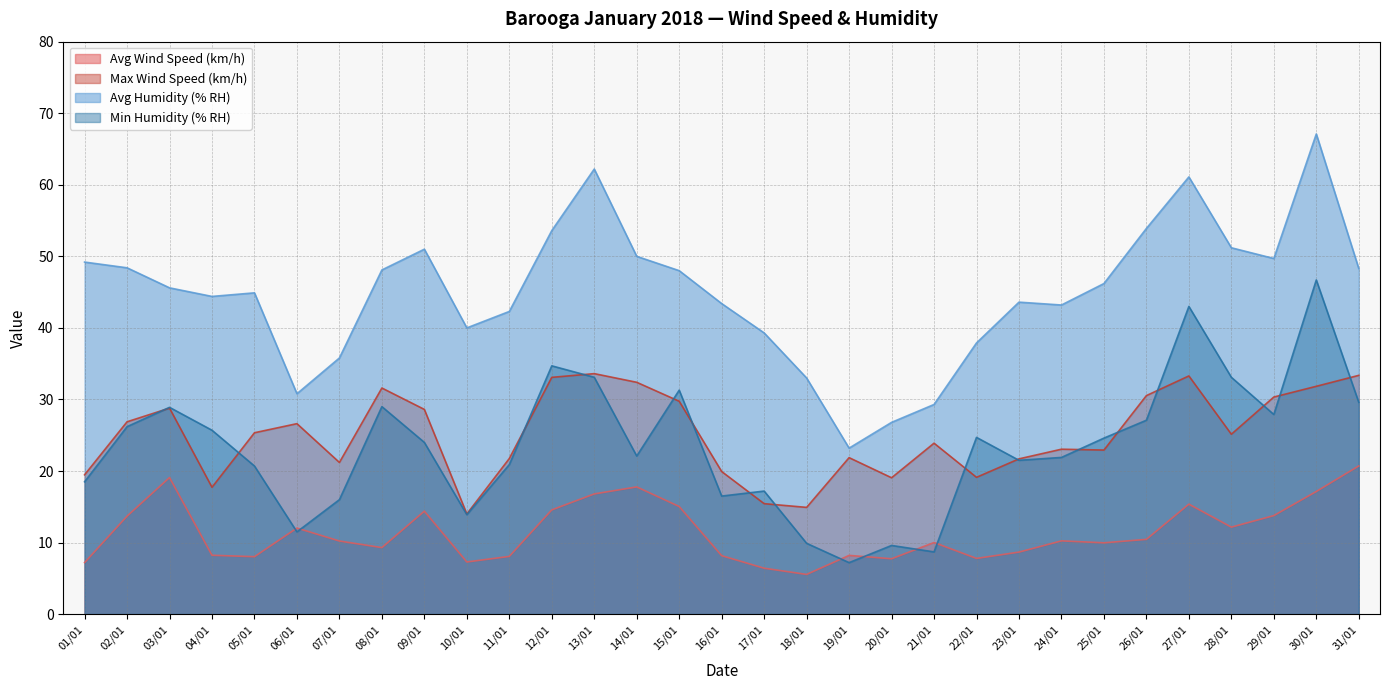

How many data points does each series have?

31